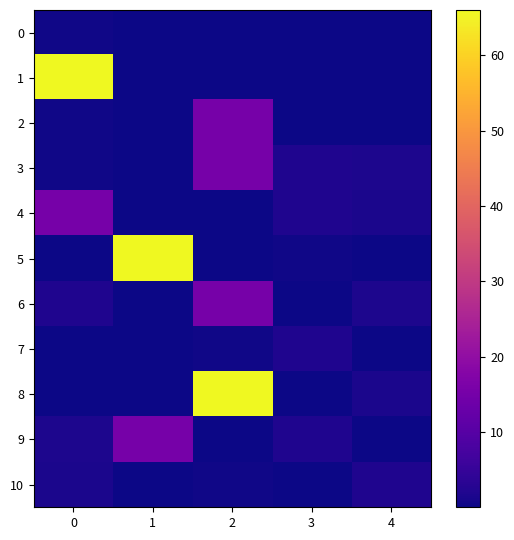

Which series has the largest total across all categories?

8